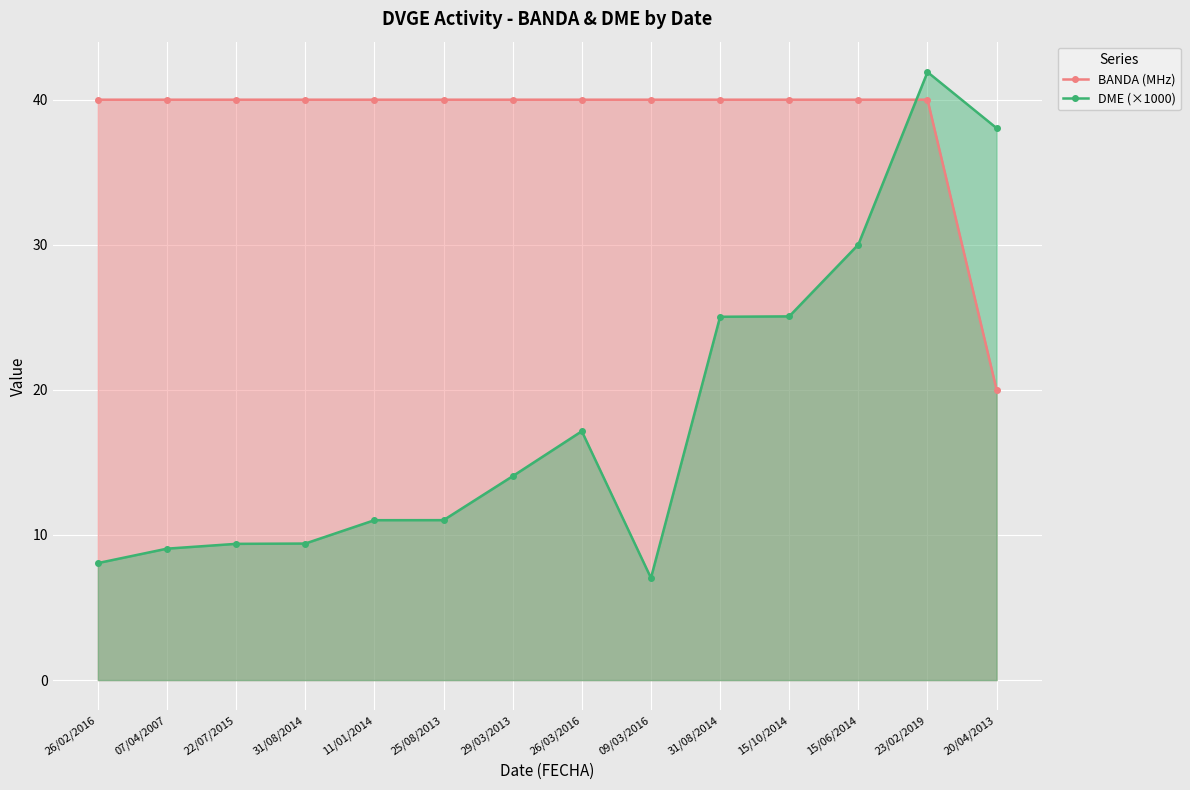

What is the smallest value displayed?

7.0